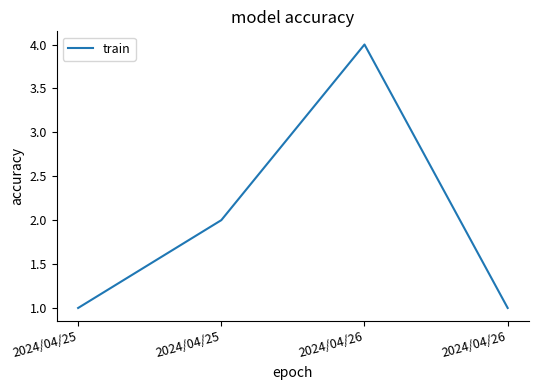

True or false: the data shows 6 at 2024/04/26.

False